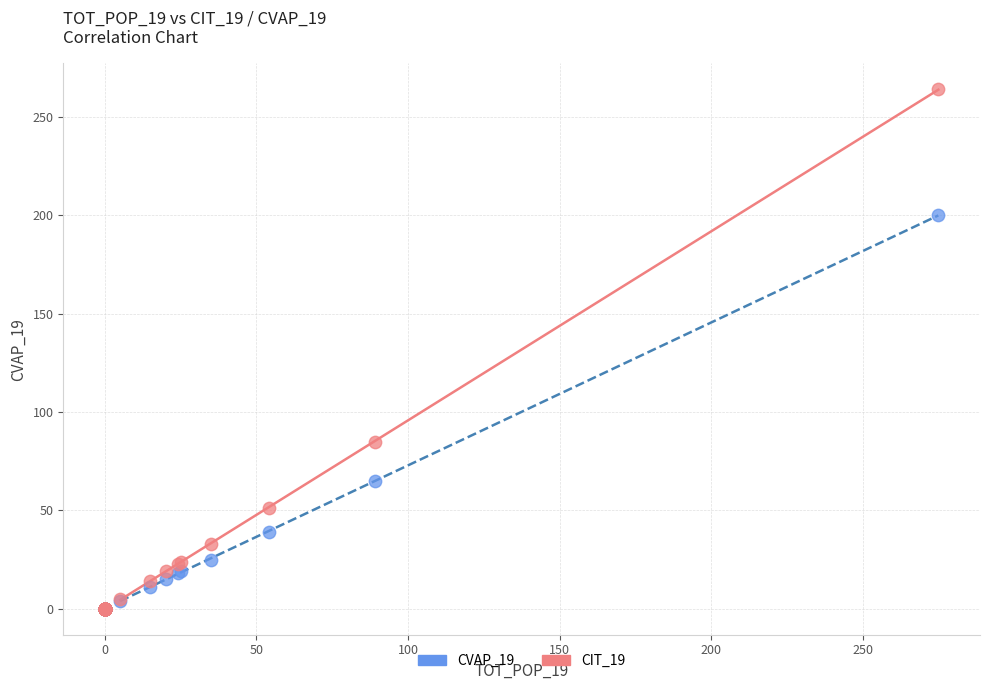

Across all series, what Y value is closest to 132?

85